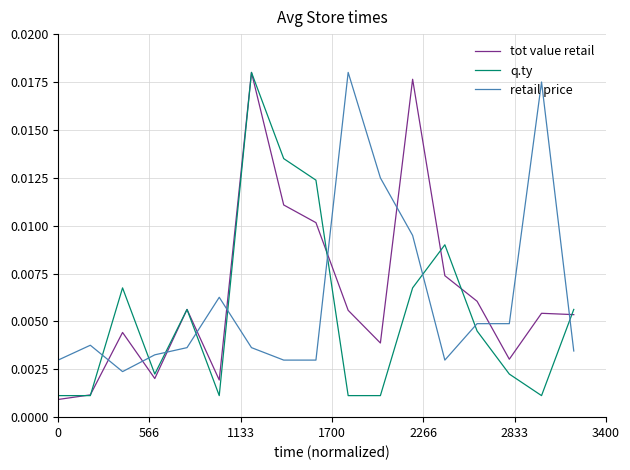

Does the chart display data point markers on the line(s)?

No